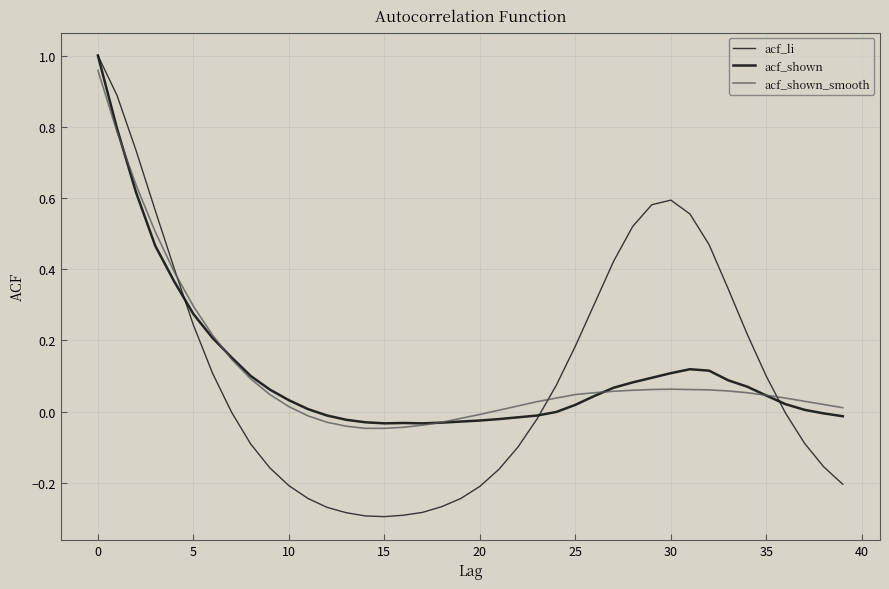

At which label does acf_li reach its minimum?

15